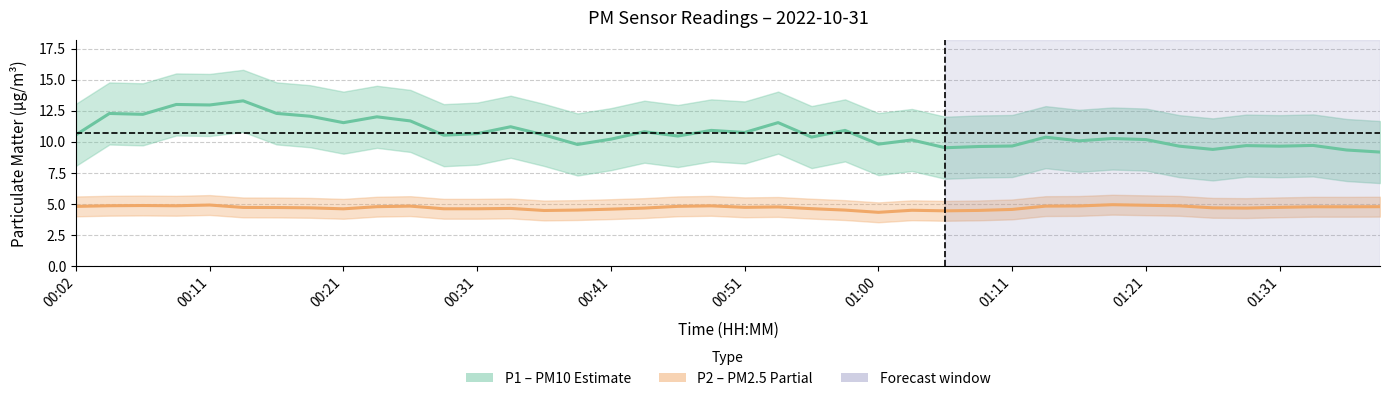

Count the number of categories in the chart.

40